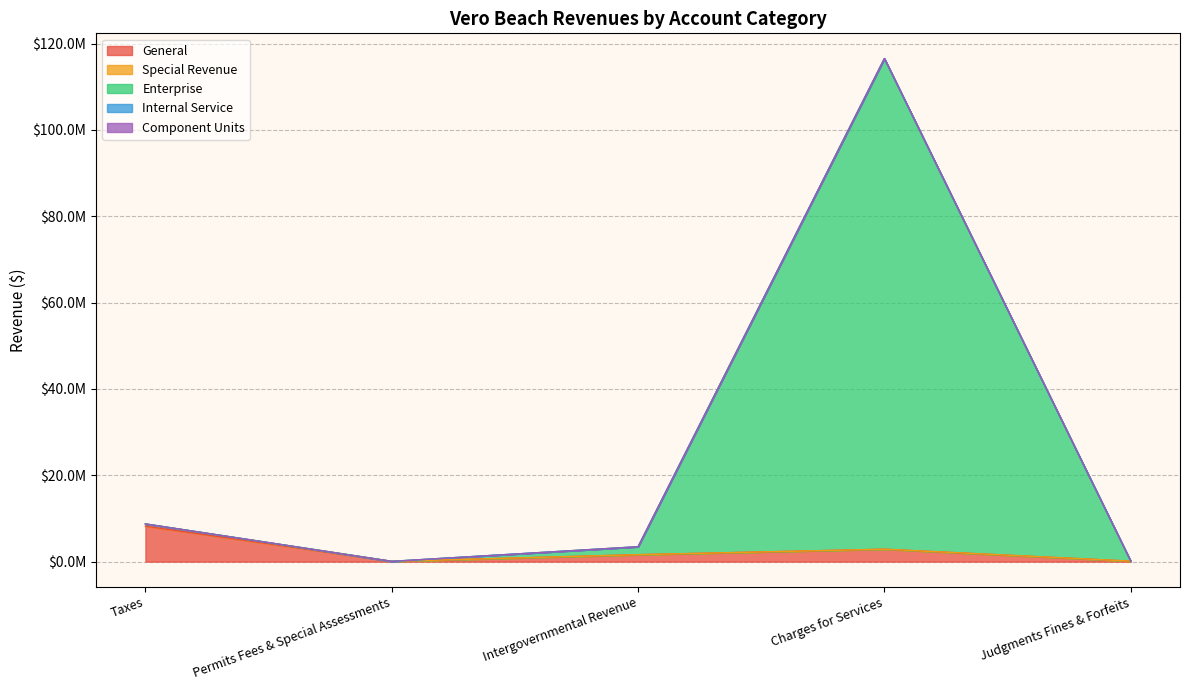

Does the chart display data point markers on the line(s)?

No